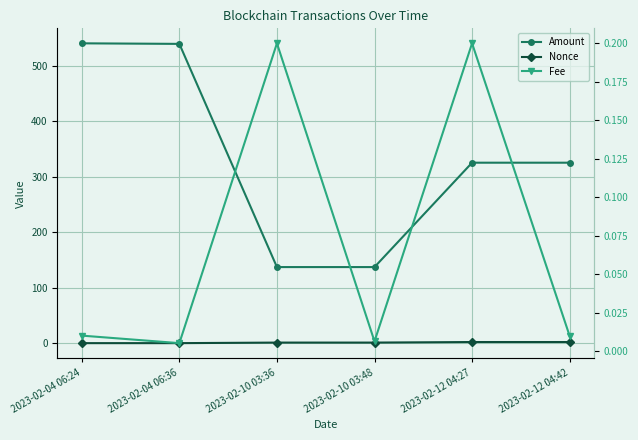

True or false: Nonce has more than 0 points higher than both neighbors.

False